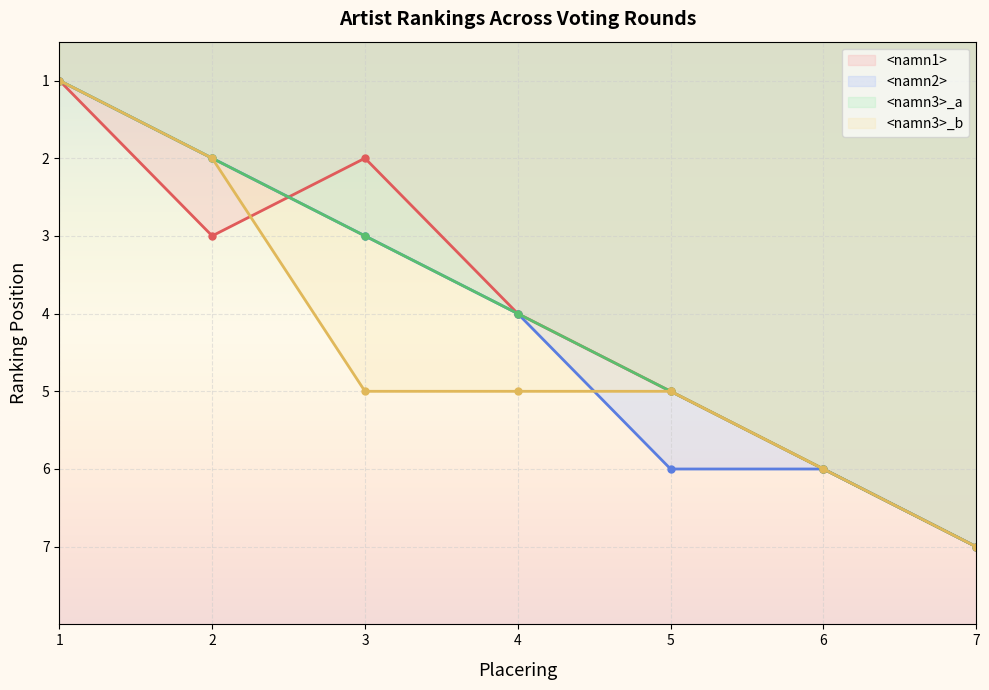

What value does the <namn3>_a series have at 1?

1